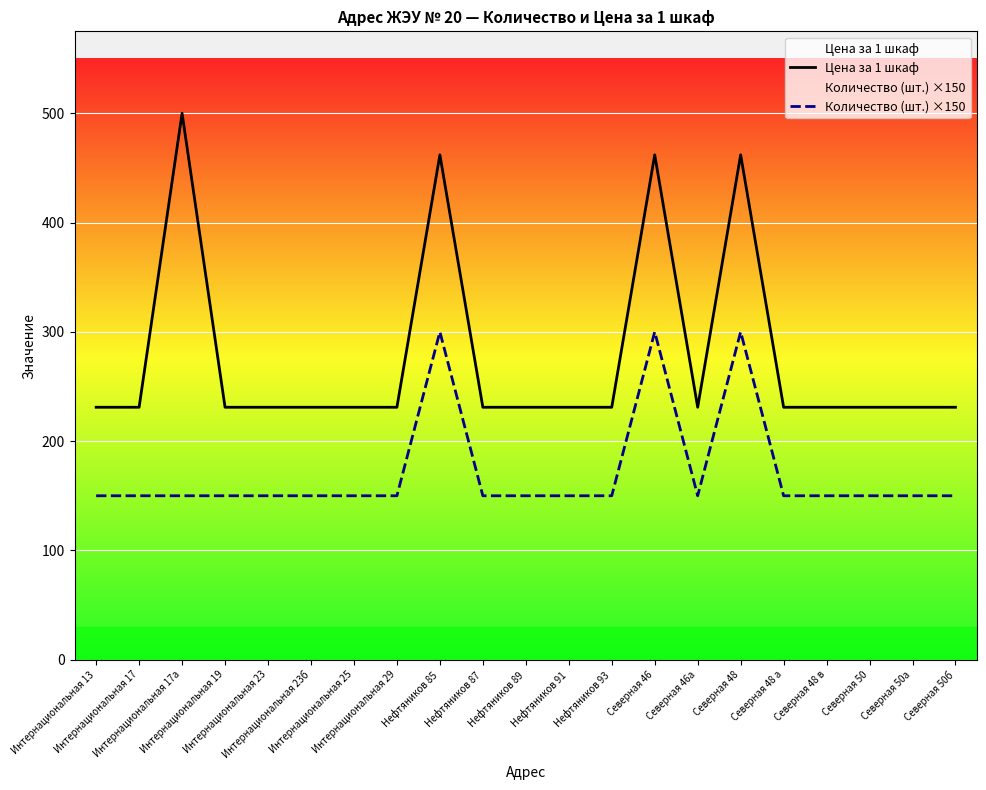

Between Интернациональная 23б and Нефтяников 93, which is larger?

Интернациональная 23б